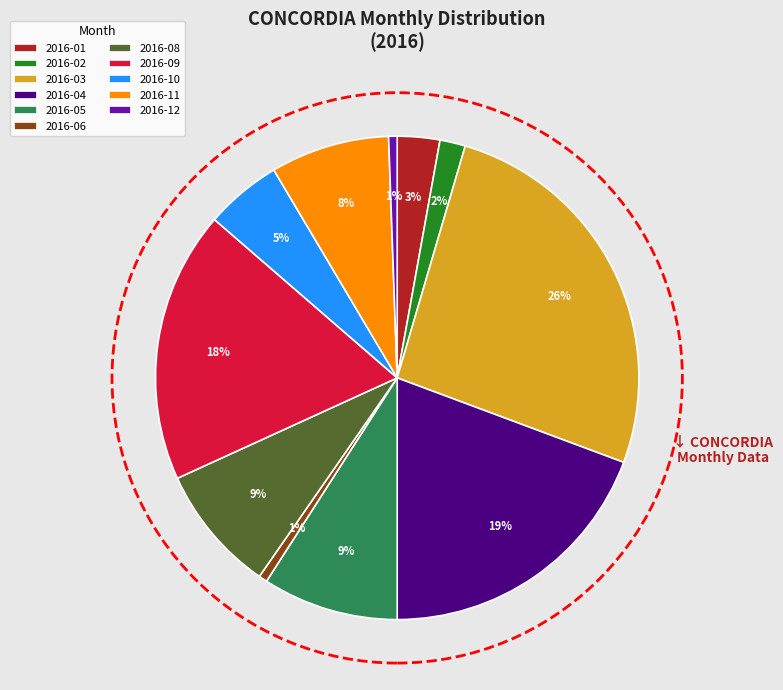

Which category has the biggest portion of the pie?

2016-03